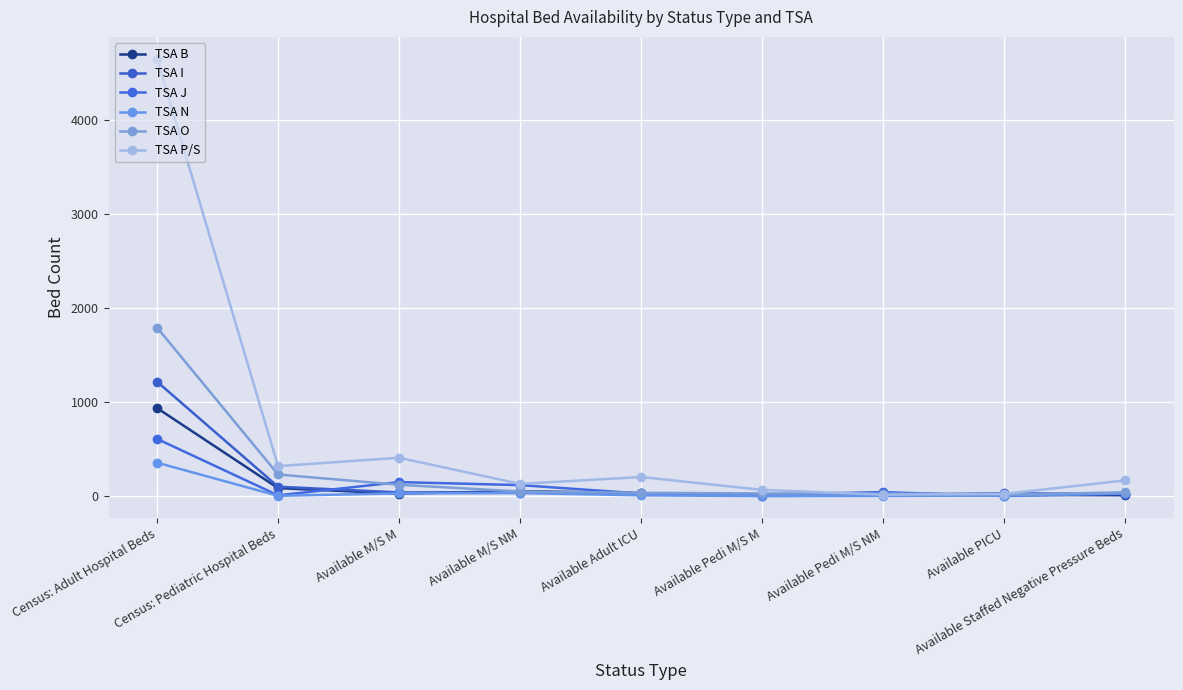

Count the number of categories in the chart.

9